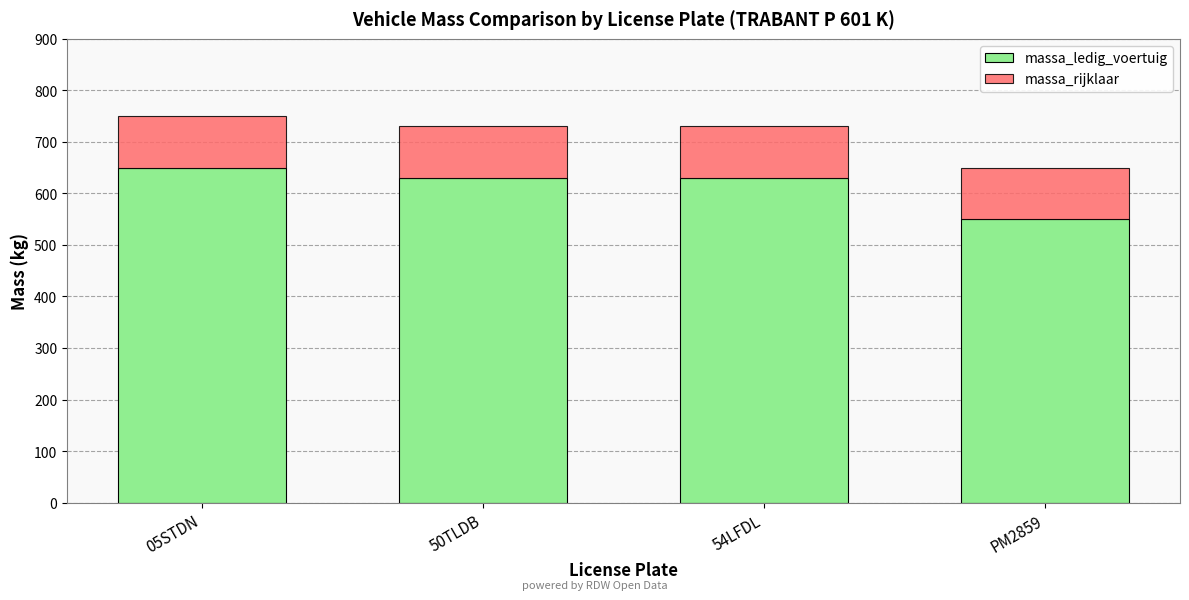

At which label does massa_ledig_voertuig reach its peak?

05STDN